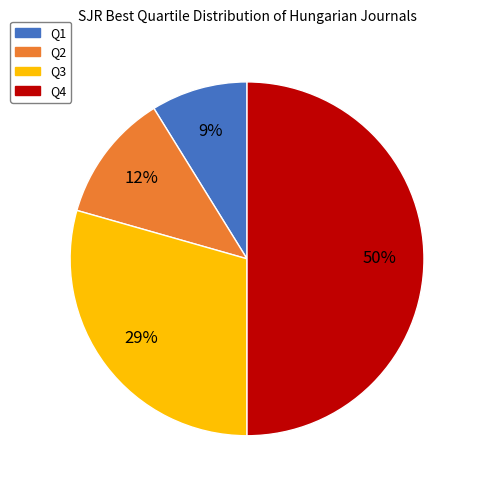

Count the number of slices in the pie.

4